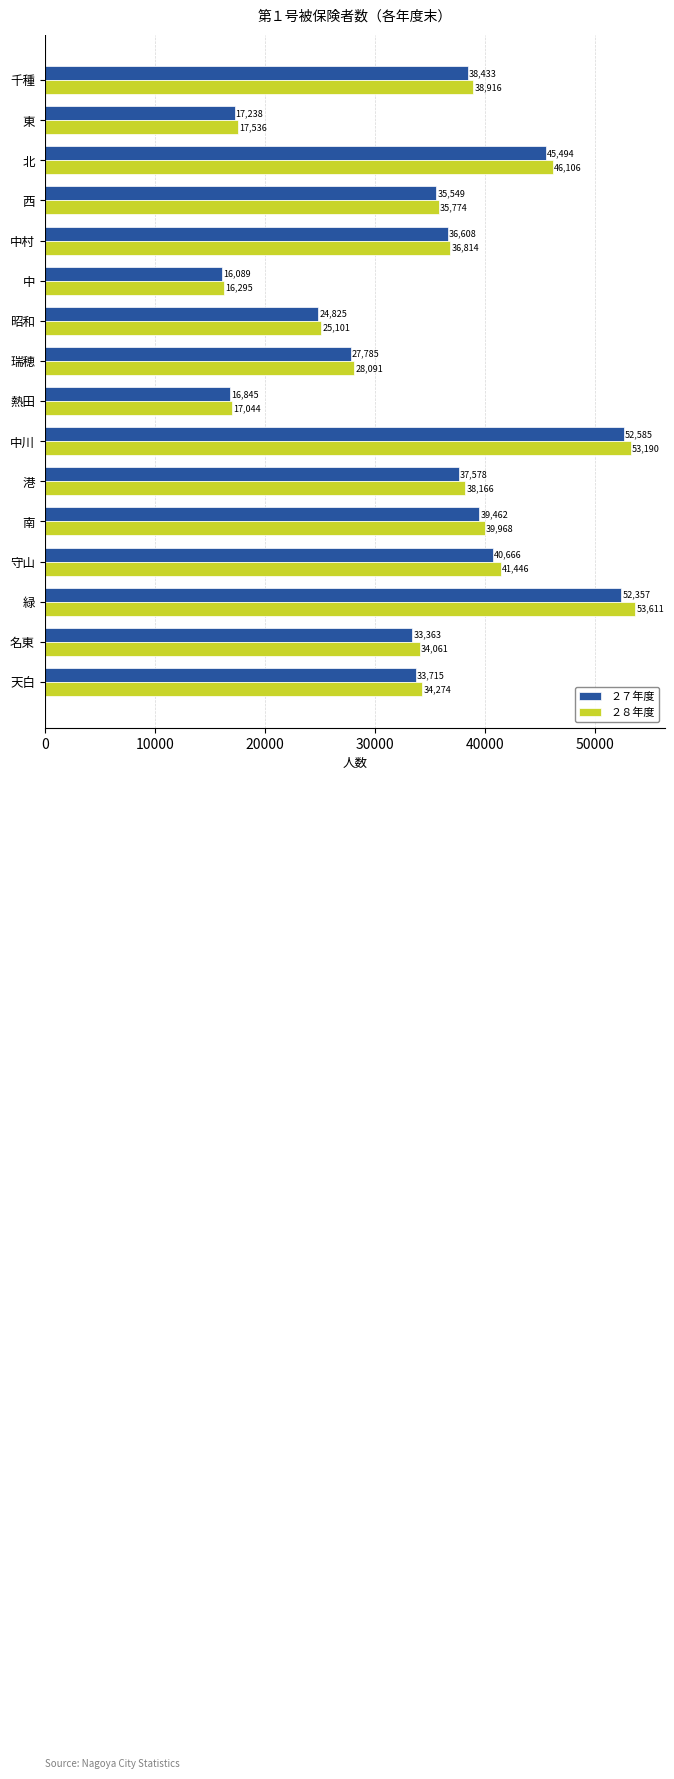

Rank the series by their maximum value, from highest to lowest.

２８年度, ２７年度